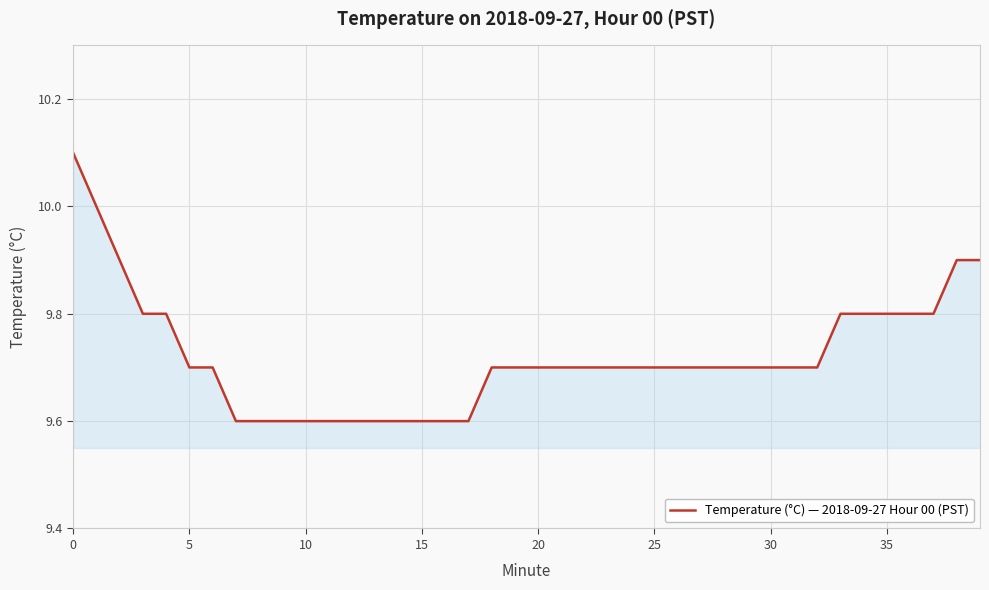

What is the maximum value shown in the chart?

10.1